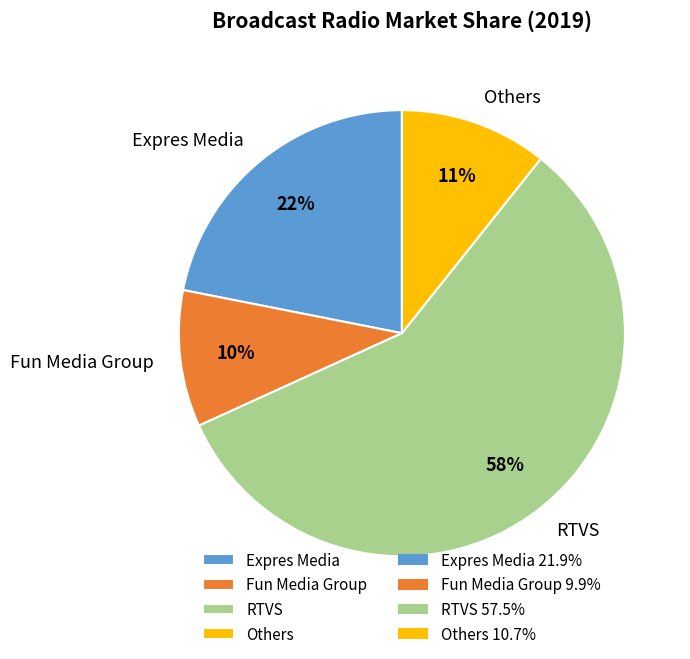

Do Others and Fun Media Group together represent more than half of the pie?

No